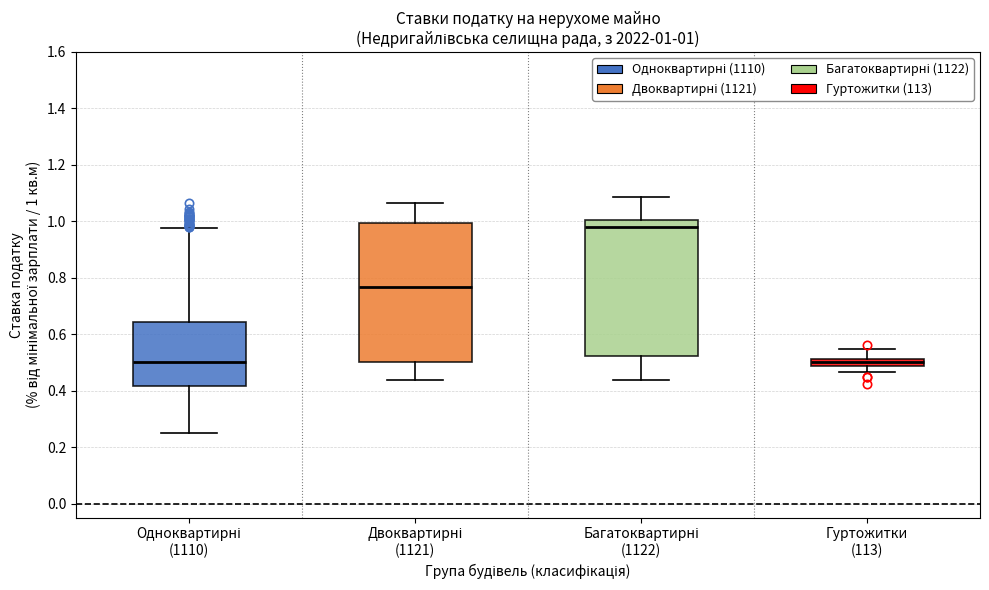

Which box has the highest median line?

Багатоквартирні (1122)